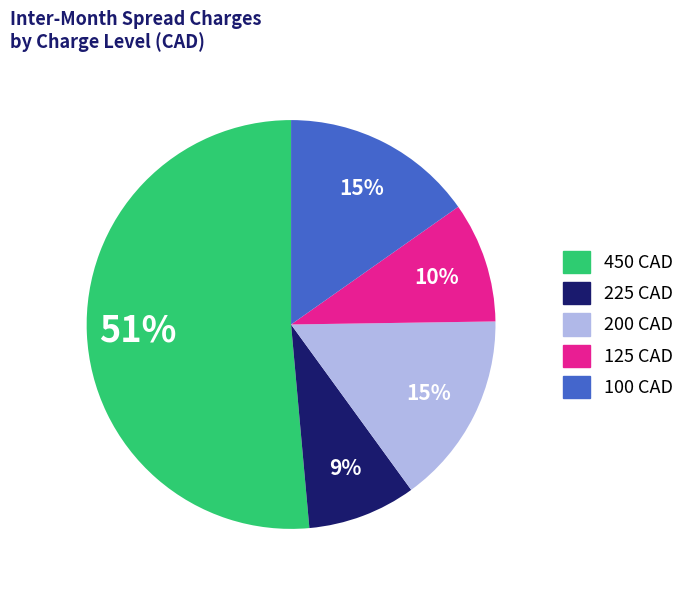

Is there any slice that represents more than half of the pie?

Yes